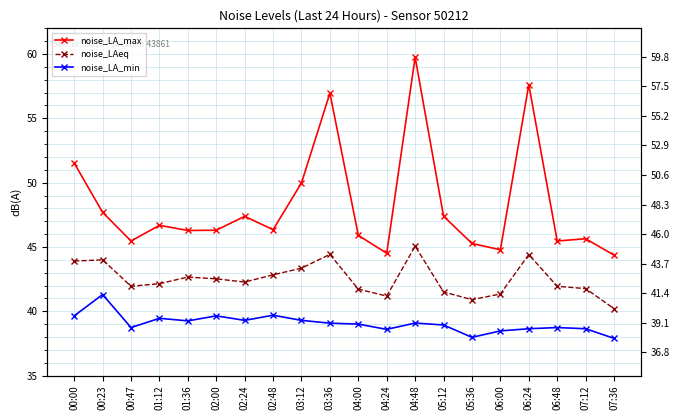

What is the difference between the maximum and minimum values in the noise_LAeq series?

4.9